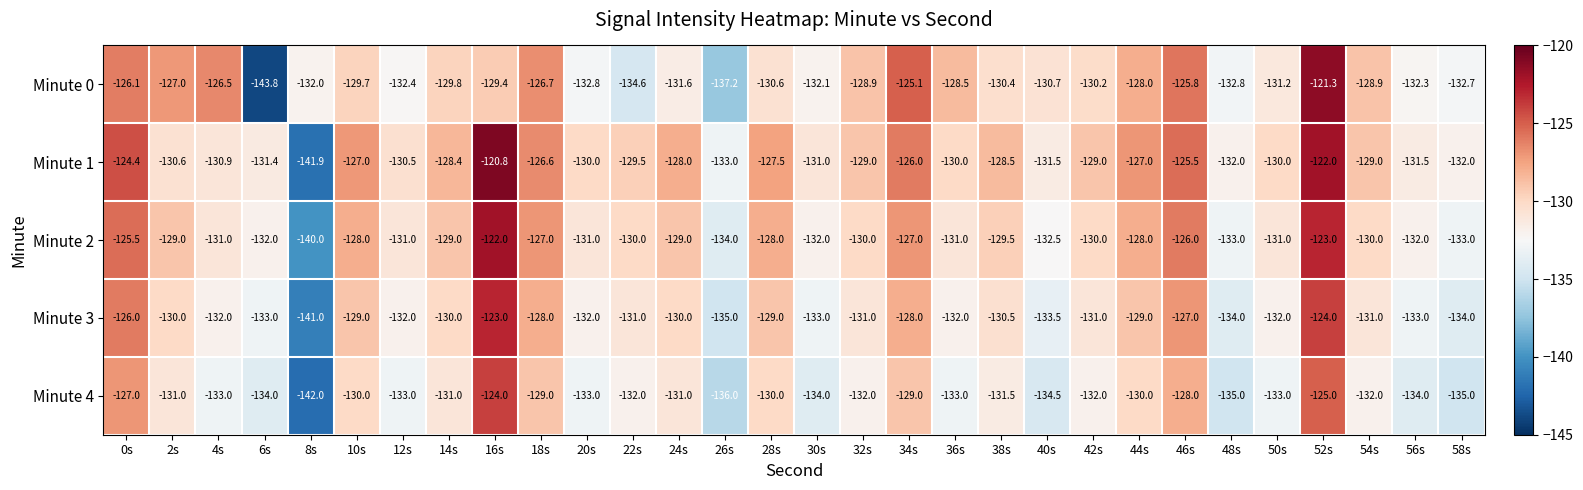

Between 46s and 56s, which series saw the biggest shift?

Minute 0